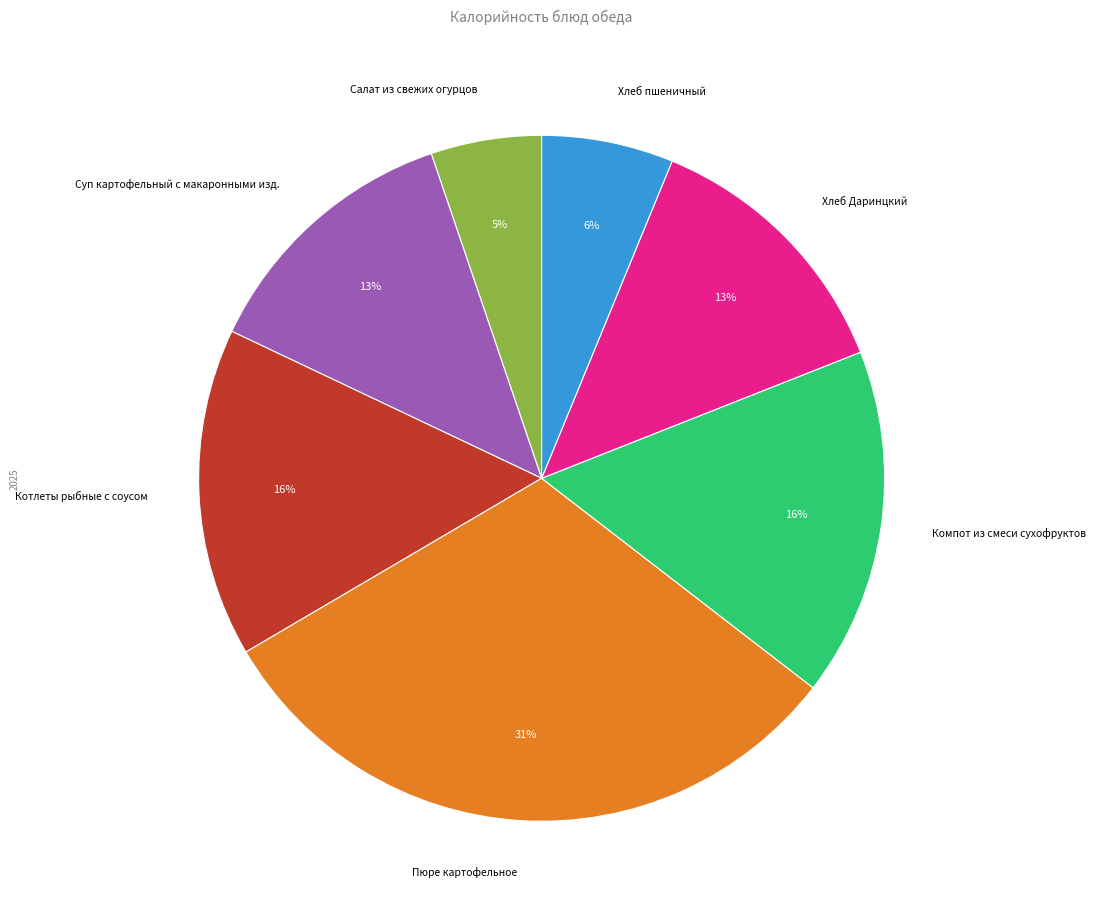

Is there any slice that represents more than half of the pie?

No